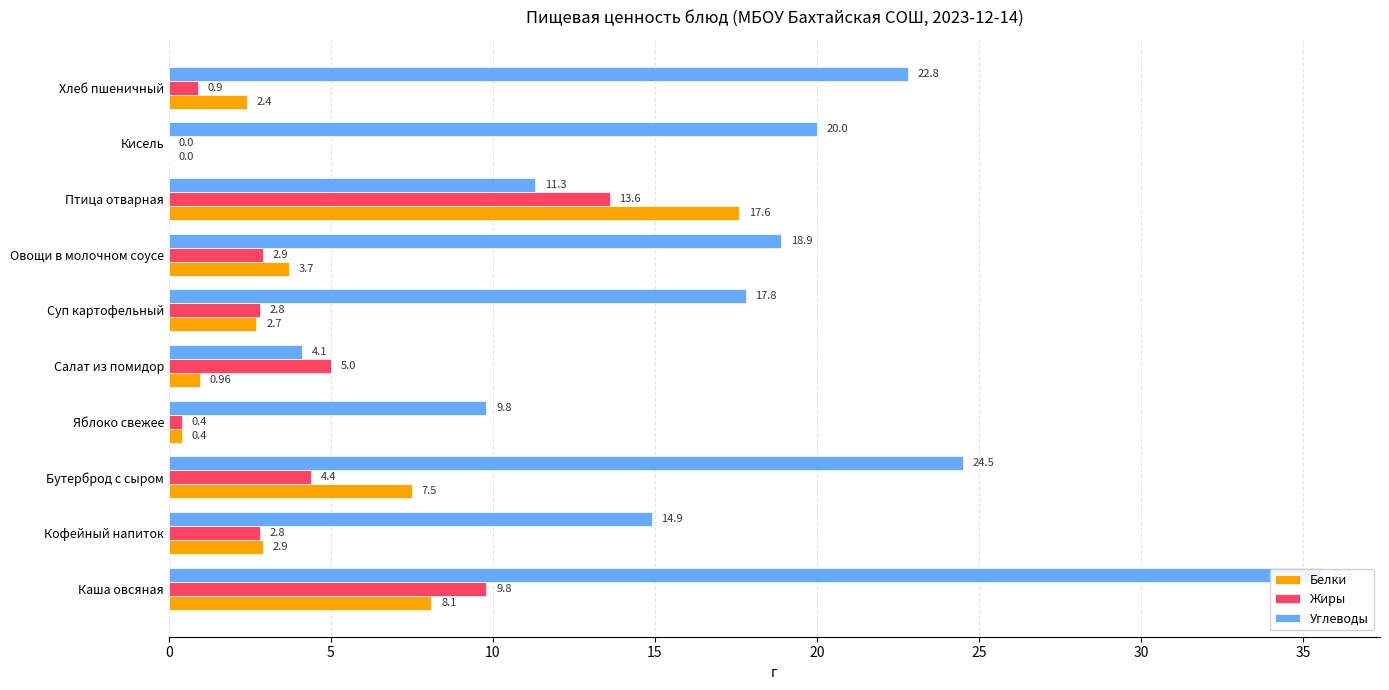

At how many categories does at least one series exceed 30?

1